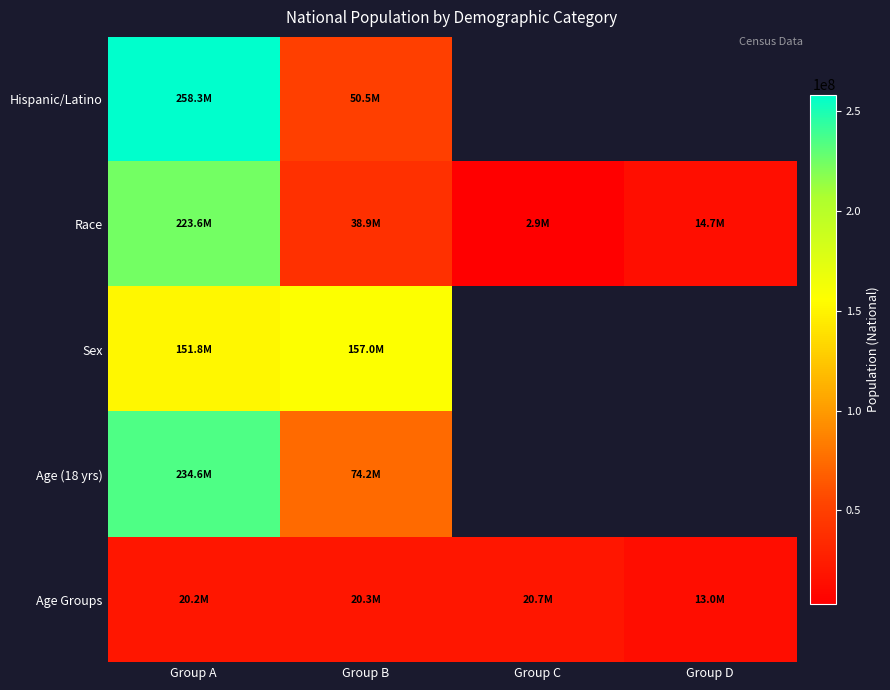

Which series has the widest spread of values?

Race